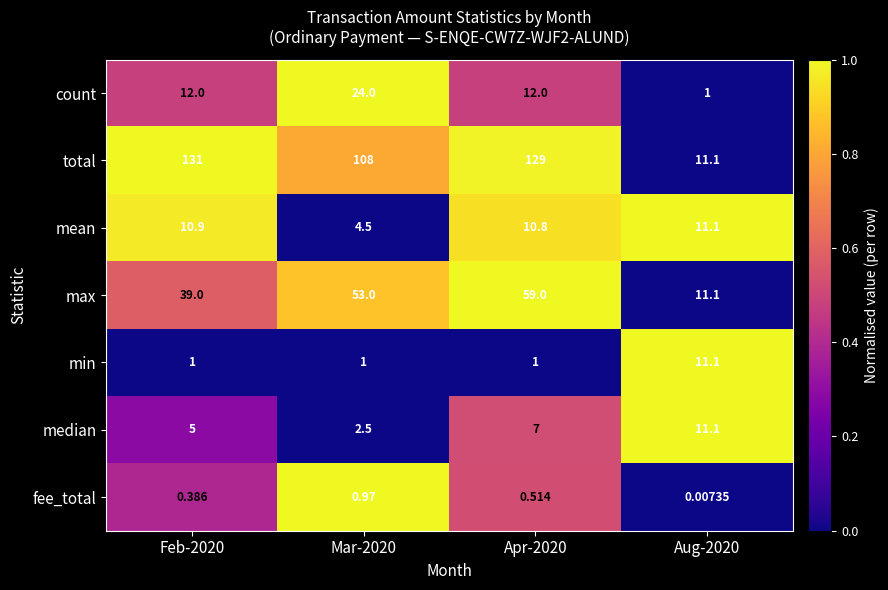

Which series has the largest total across all categories?

total